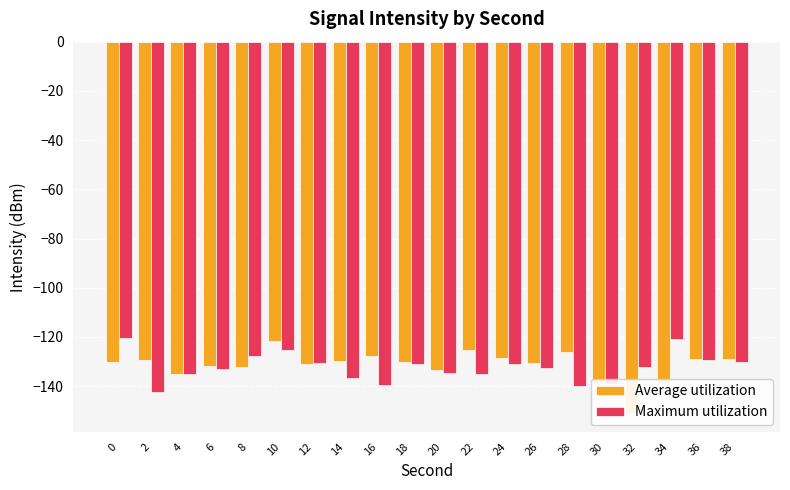

Does the chart contain any negative values?

Yes